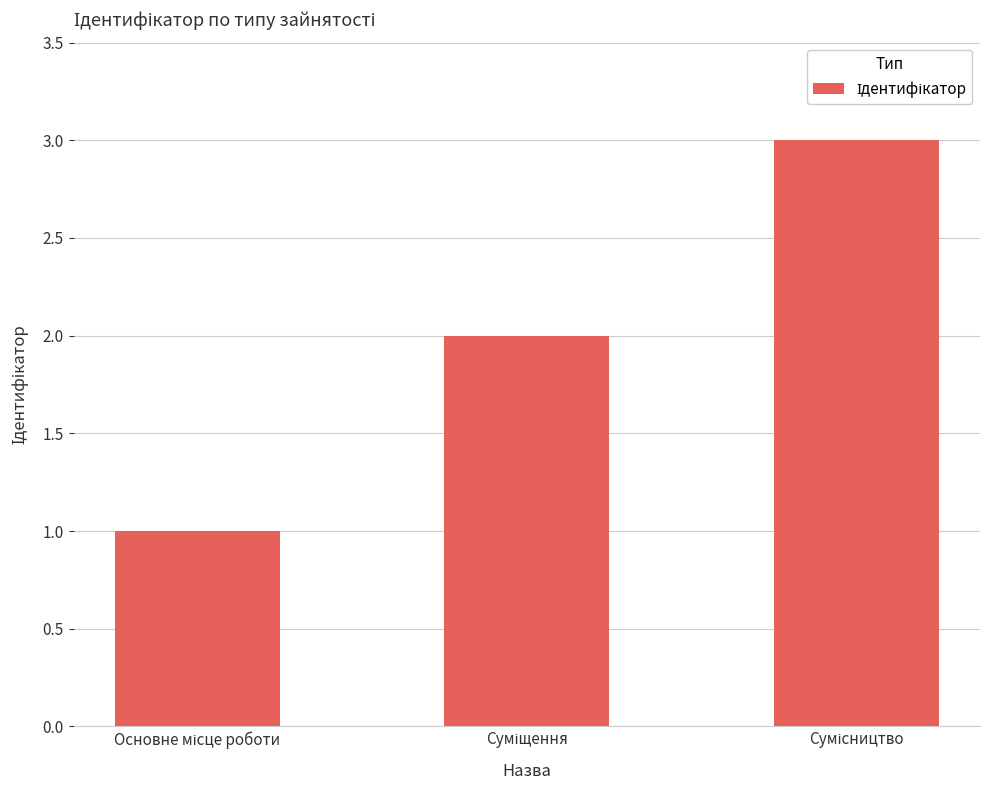

What is the difference between the maximum and minimum values?

2